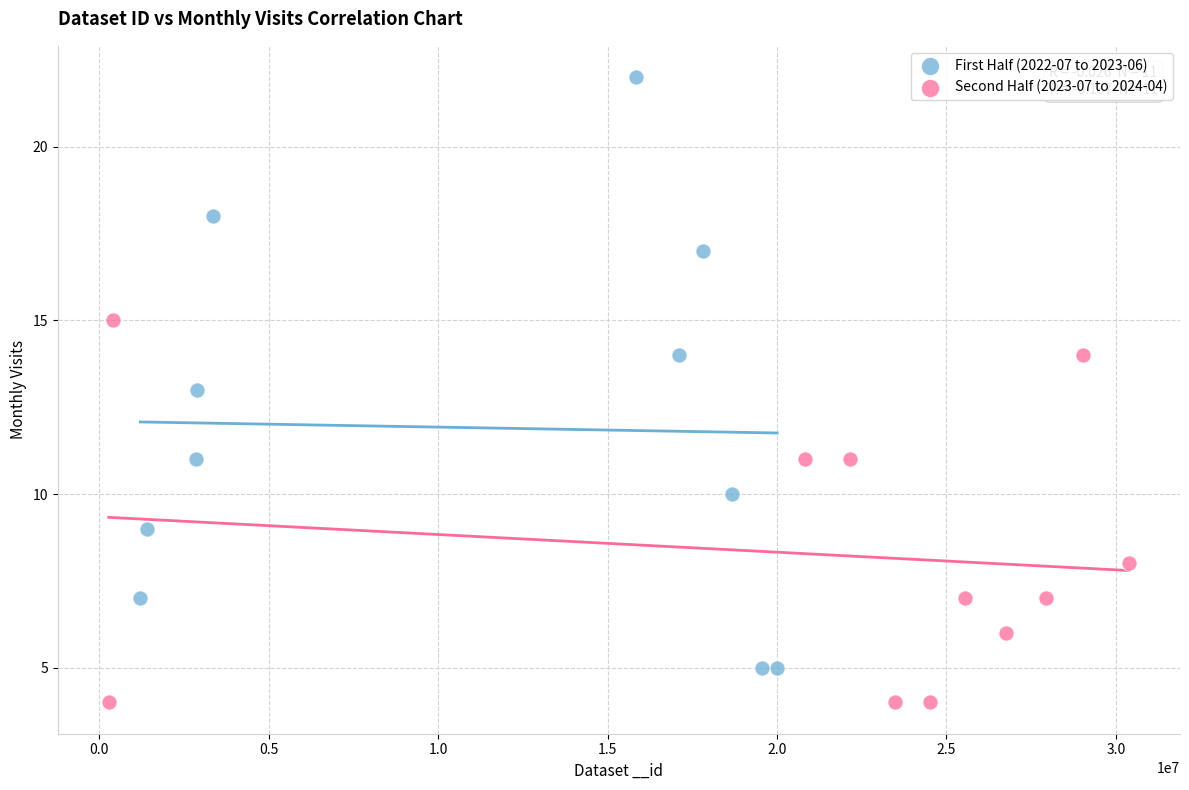

Which series has the largest Y range (max minus min)?

First Half (2022-07 to 2023-06)